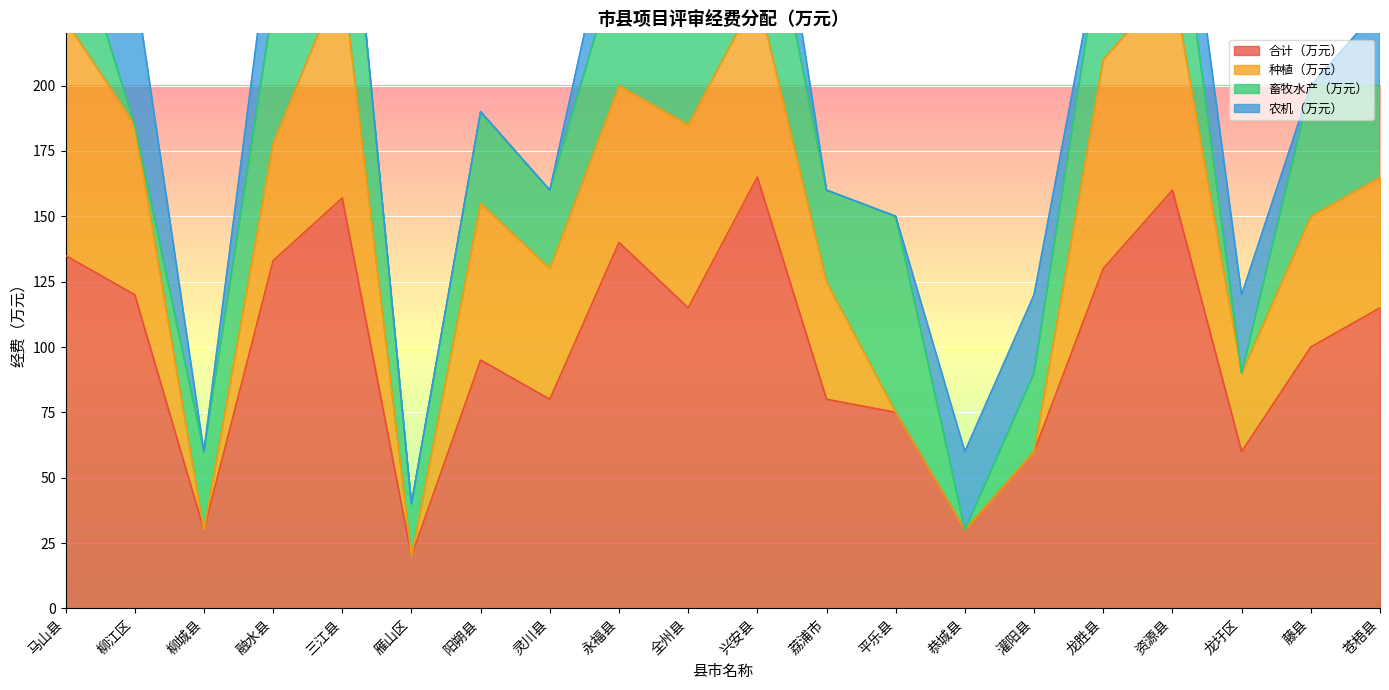

True or false: 合计（万元） has a value of 160 at 资源县.

True